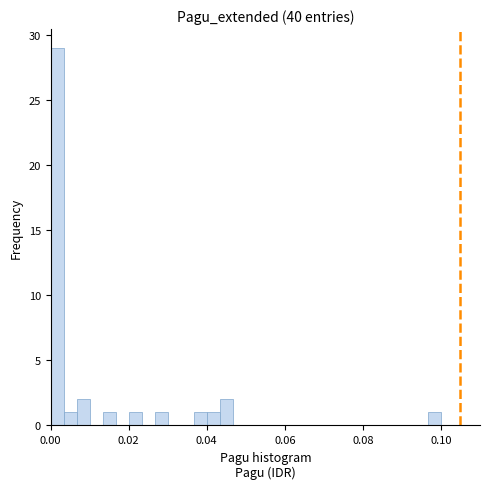

Read against the x-axis, roughly where is the centre of the tallest bar?

0.002